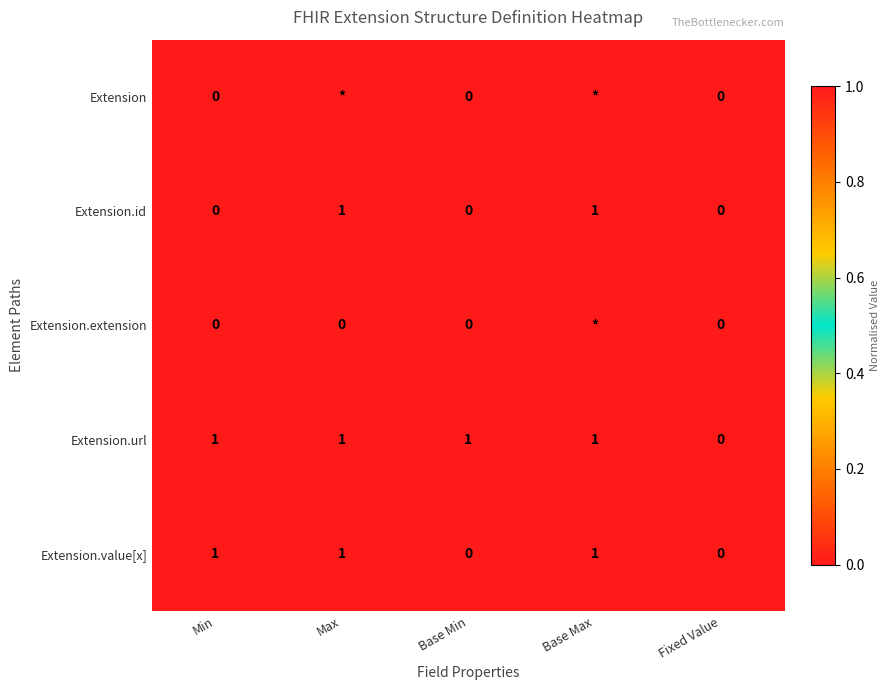

True or false: Extension.url has a value of 0.0 at Base Min.

False